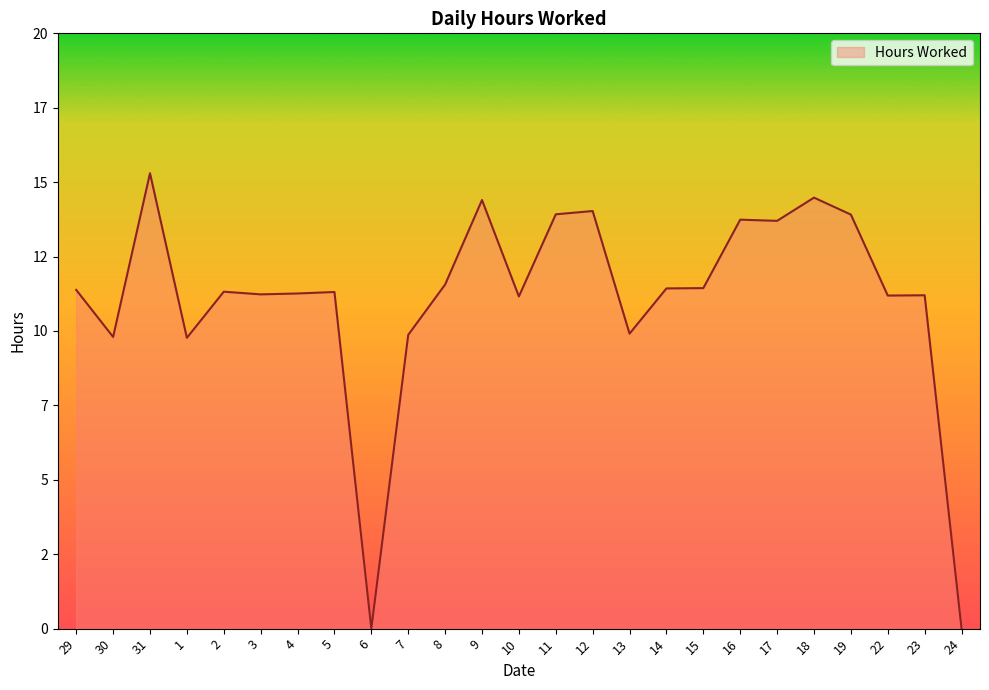

Reading left to right, what are all the values shown in this chart?

29=11.4	30=9.8	31=15.3	1=9.8	2=11.3	3=11.2	4=11.3	5=11.3	6=0.0	7=9.9	8=11.6	9=14.4	10=11.2	11=13.9	12=14.0	13=9.9	14=11.4	15=11.4	16=13.7	17=13.7	18=14.5	19=13.9	22=11.2	23=11.2	24=0.0